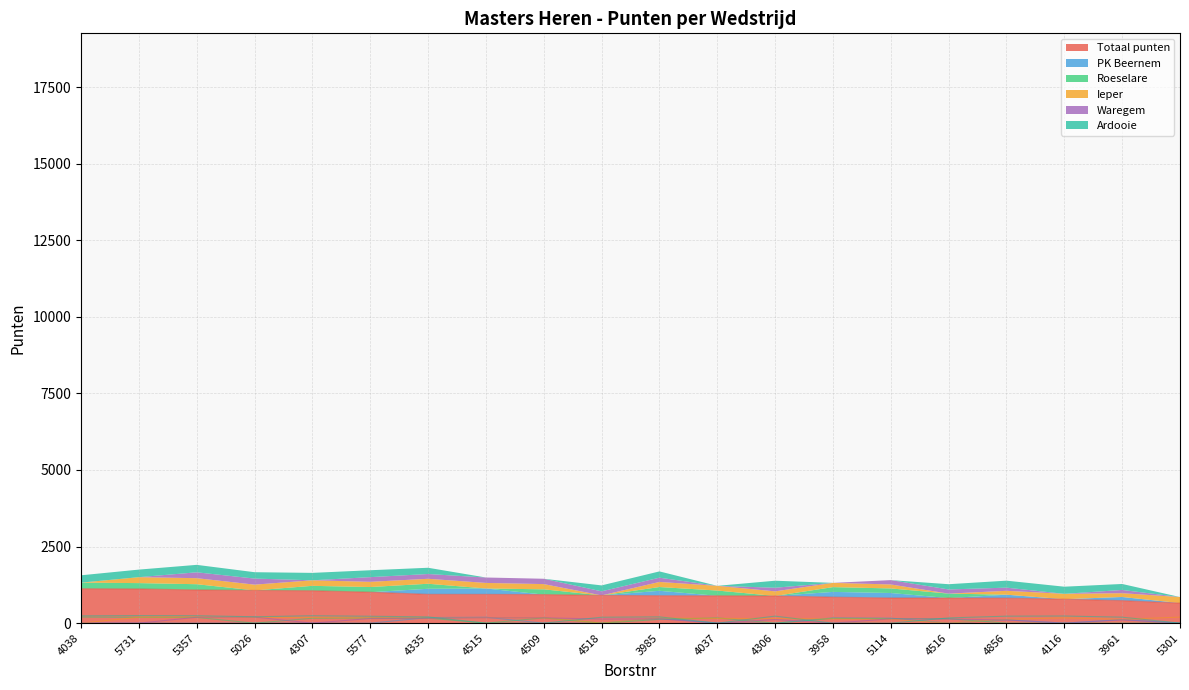

What is the label of the 10th point from the left?

4518